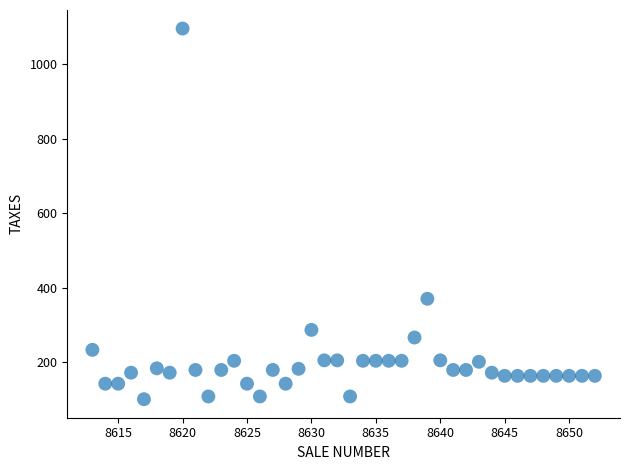

What is the range of Y values (max minus min)?

995.1